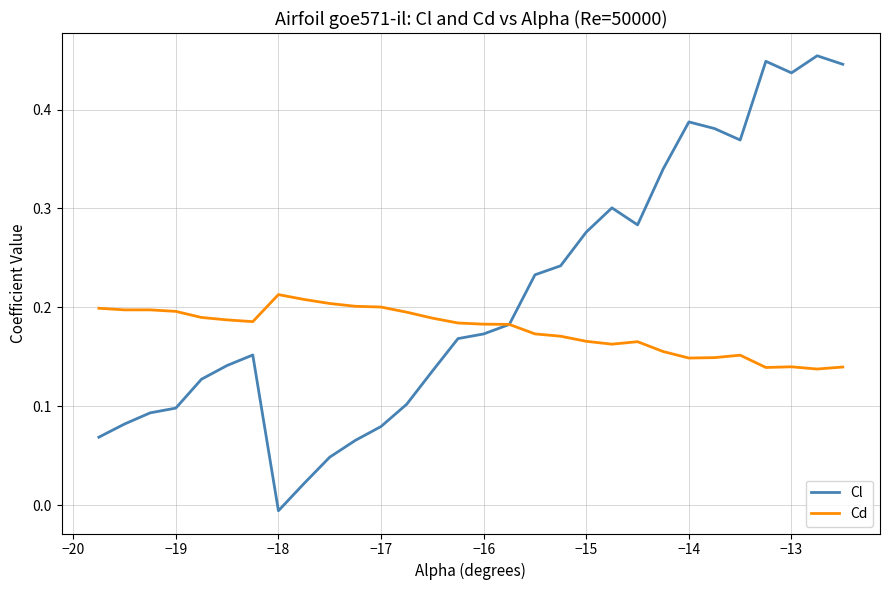

Which series has the largest total across all categories?

Cl